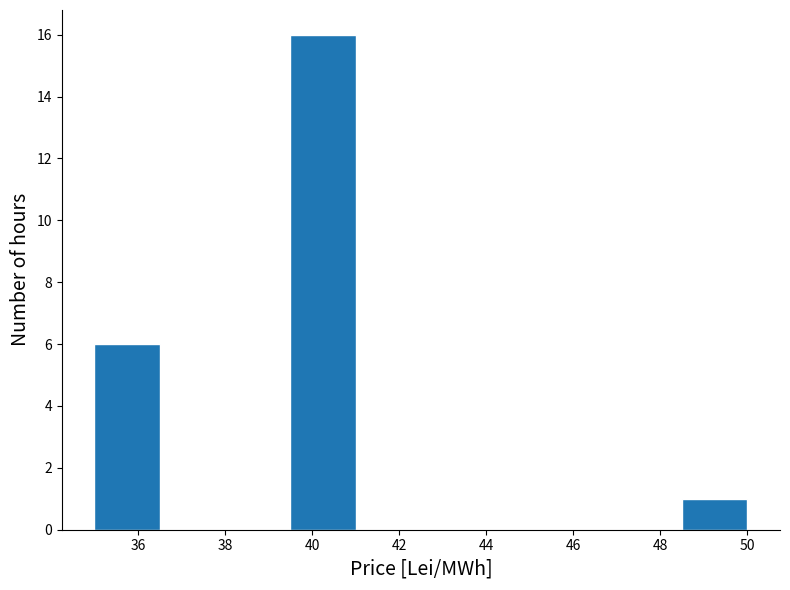

Reading left to right, list every bar in this chart as the range it spans on the x-axis followed by its height. Neither the bar edges nor the heights are printed on the chart, so give them approximately, as read against the axes.

35.0 to 36.5: 6
36.5 to 38.0: 0
38.0 to 39.5: 0
39.5 to 41.0: 16
41.0 to 42.5: 0
42.5 to 44.0: 0
44.0 to 45.5: 0
45.5 to 47.0: 0
47.0 to 48.5: 0
48.5 to 50.0: 1